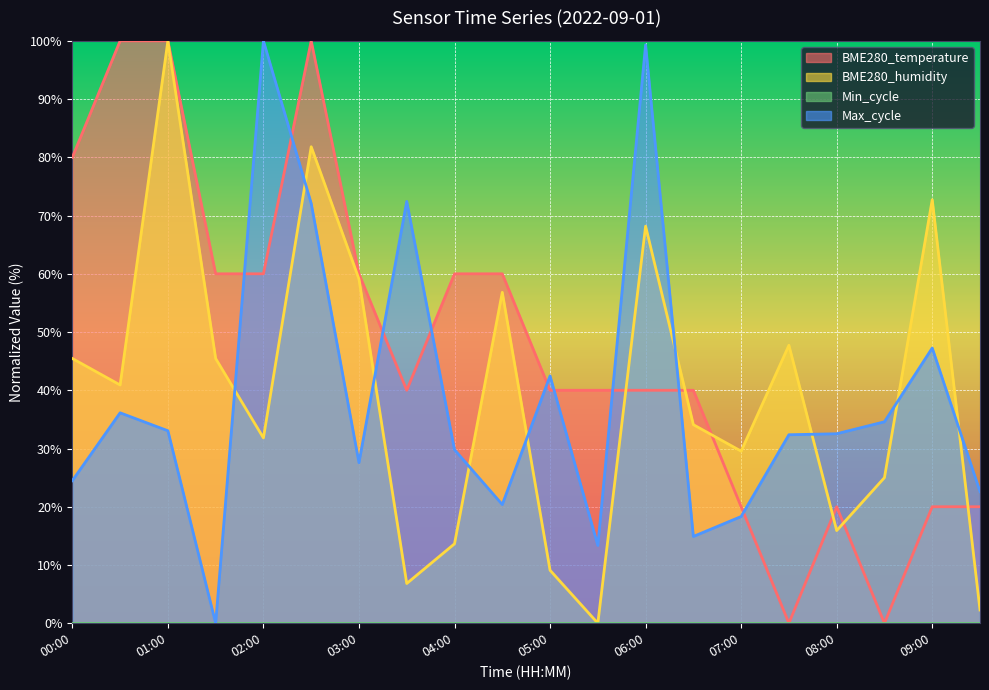

Where do BME280_humidity and BME280_temperature first cross each other?

05:30 and 06:00